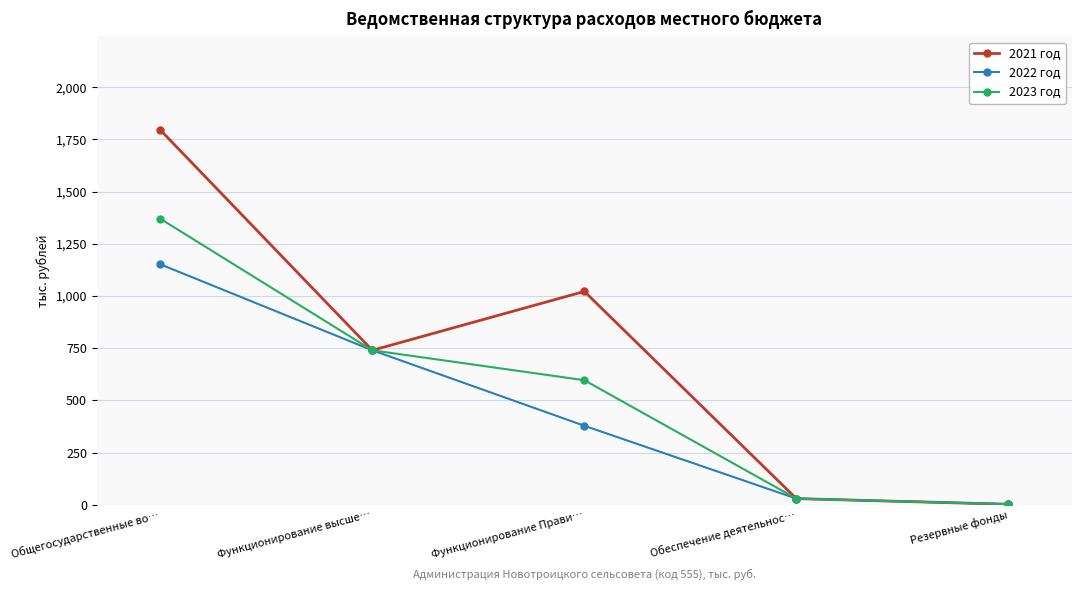

In 2021 год, how many points are lower than both neighbors (excluding endpoints)?

1